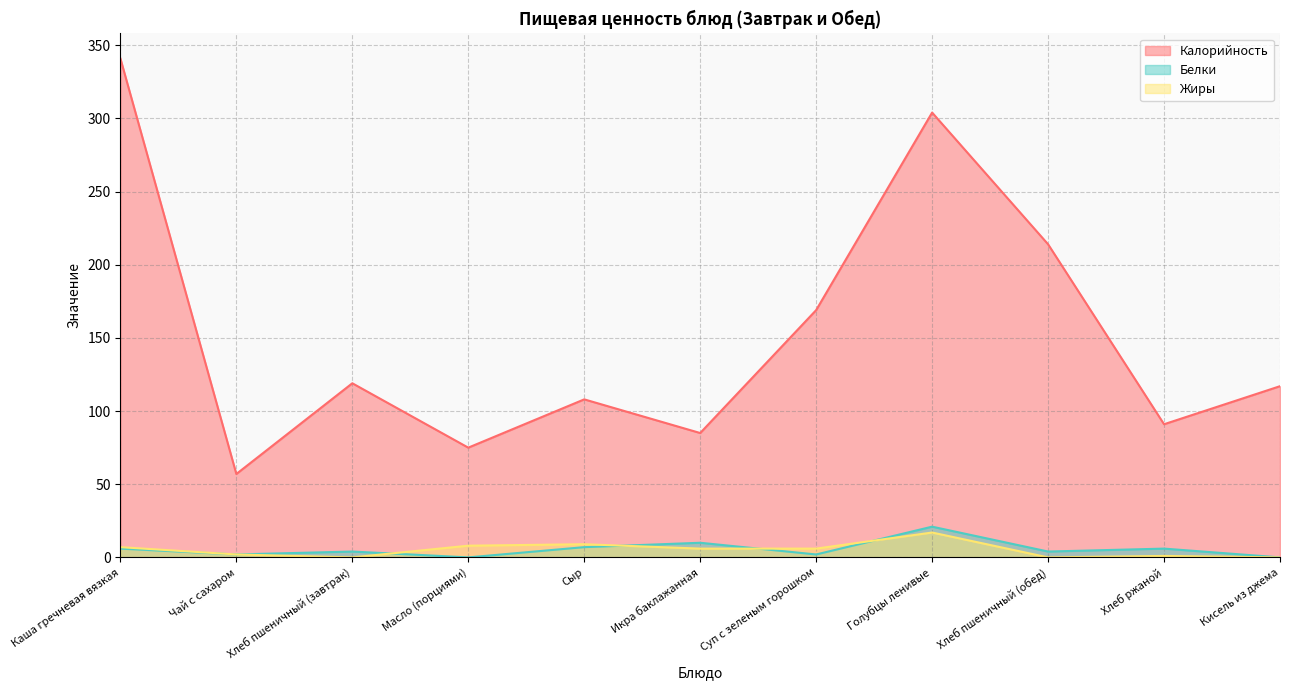

The Жиры series shows 1 at Хлеб ржаной. True or false?

False